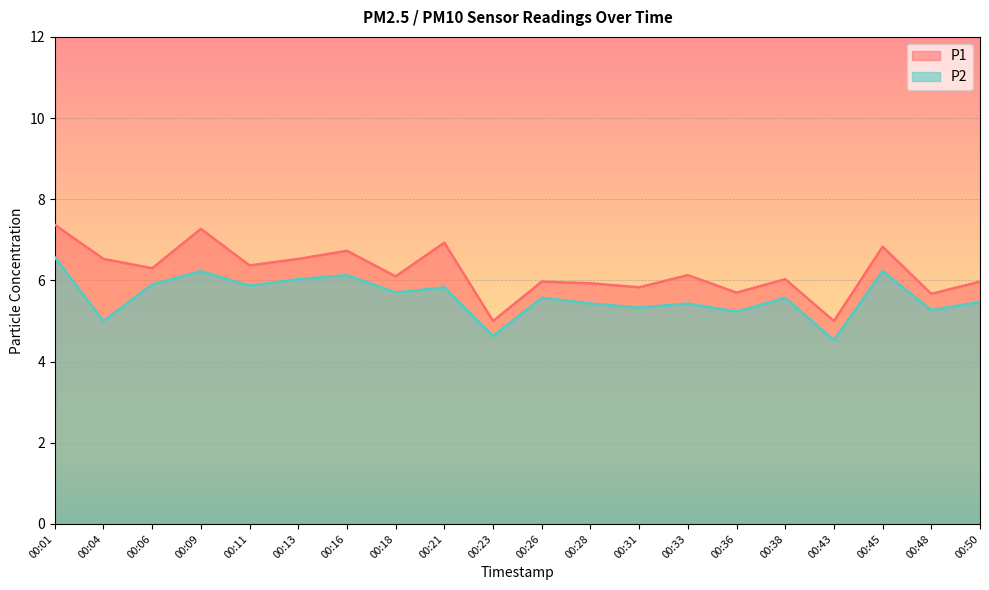

What is the value of the P1 point at the 9th from the left?

6.9